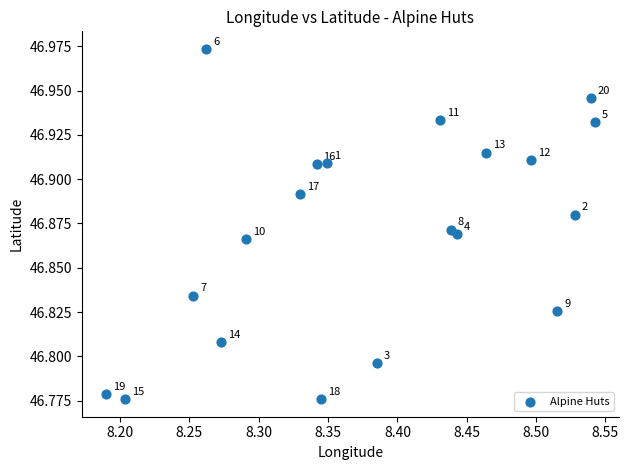

What is the range of X values (max minus min)?

0.4